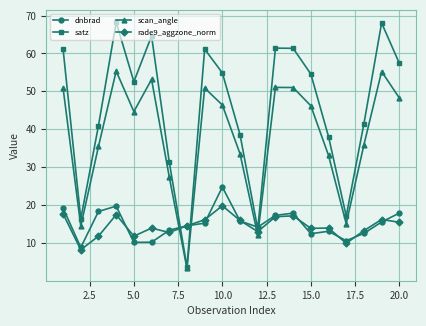

What is the maximum value shown in the chart?

68.2